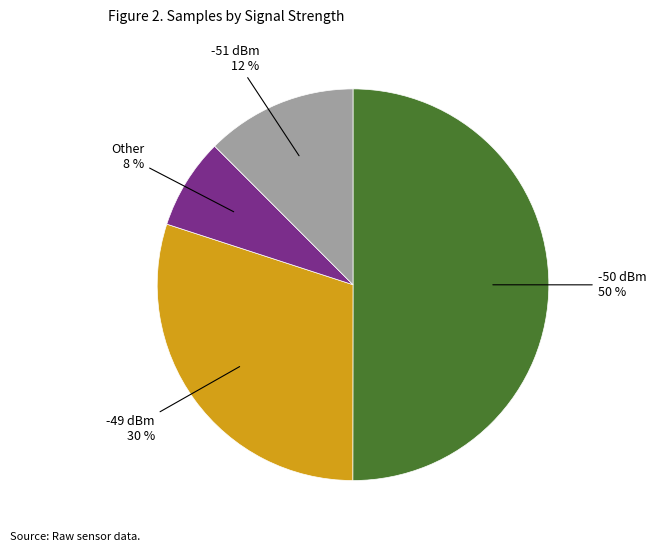

True or false: -49 dBm accounts for 39% of the total.

False